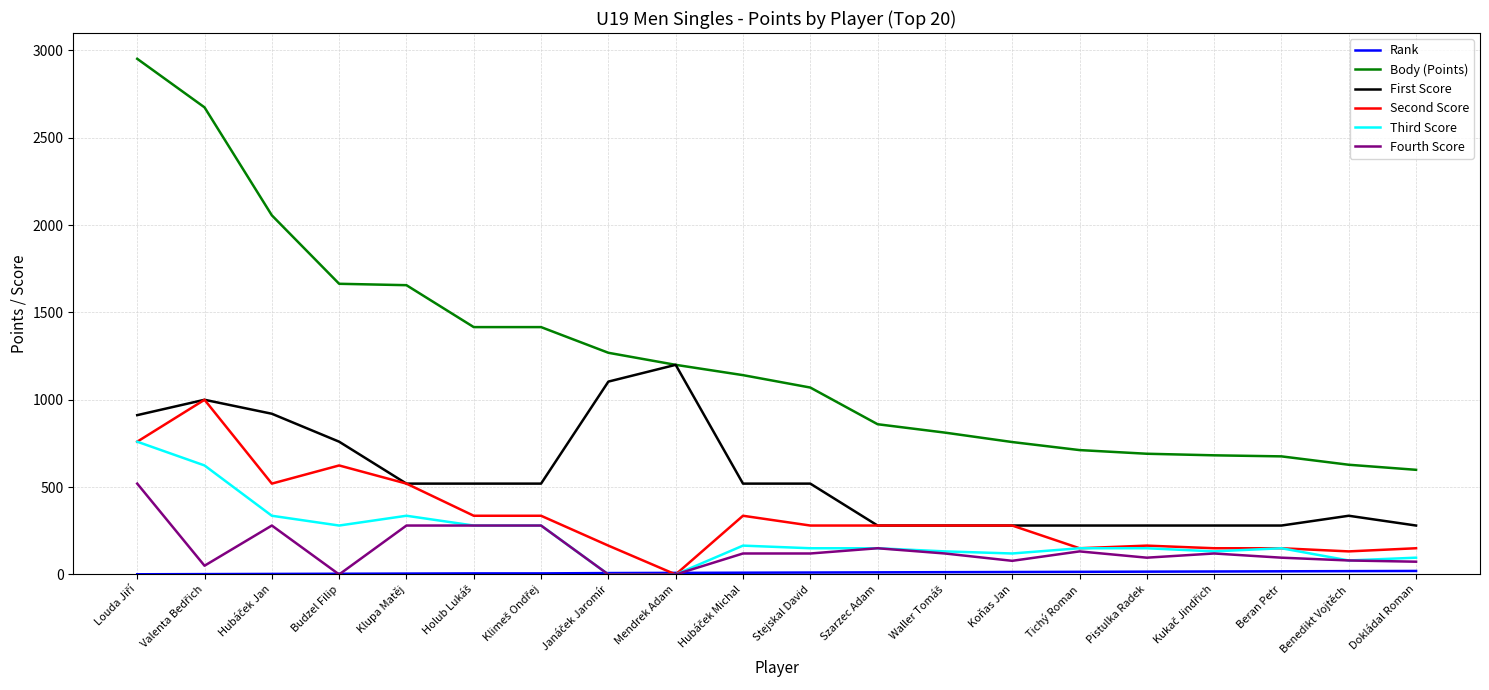

The value of First Score at Mendrek Adam is 1756. True or false?

False